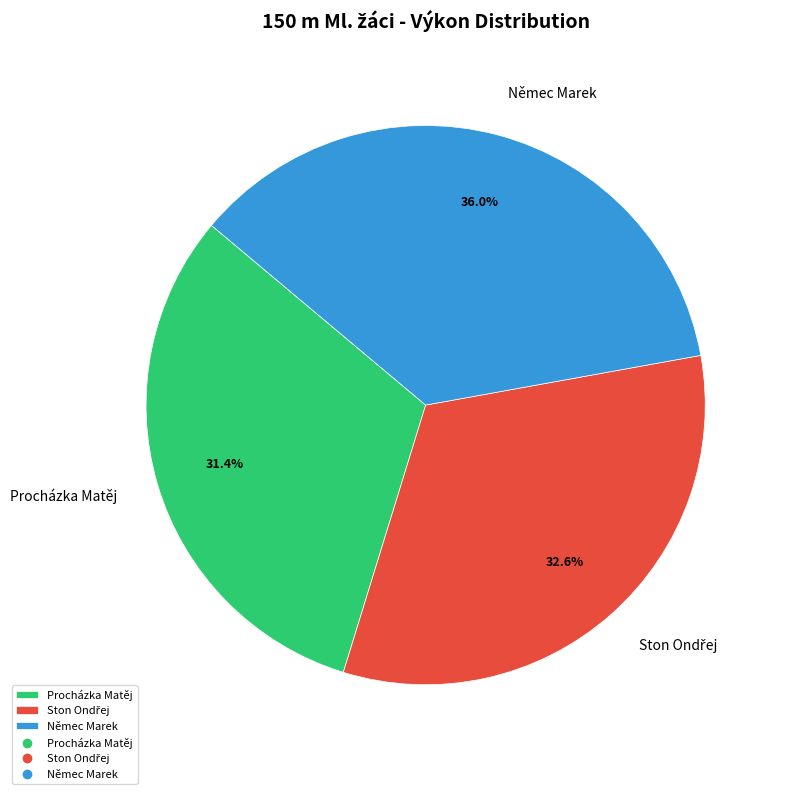

Is the sum of Procházka Matěj and Němec Marek greater than half?

Yes